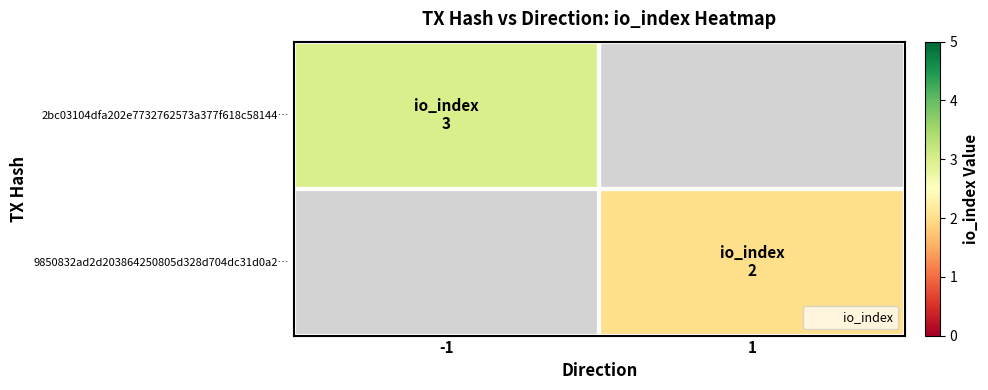

Between -1 and 1, which is larger?

1